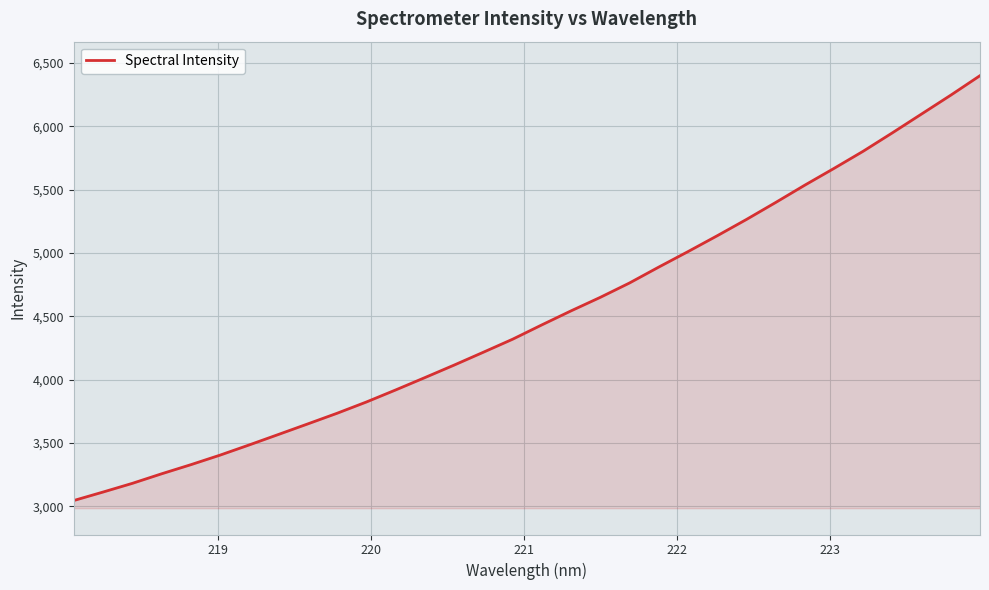

What is the maximum value shown in the chart?

6399.0